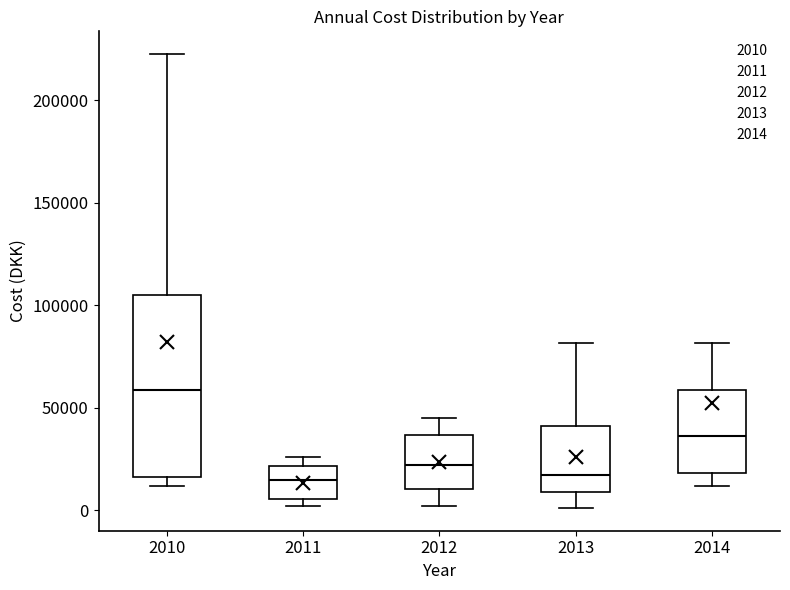

Where does the upper whisker of the box at x = 2013 end on the y-axis? The values are not printed on the chart, so give them approximately, as read against the axis.

80000